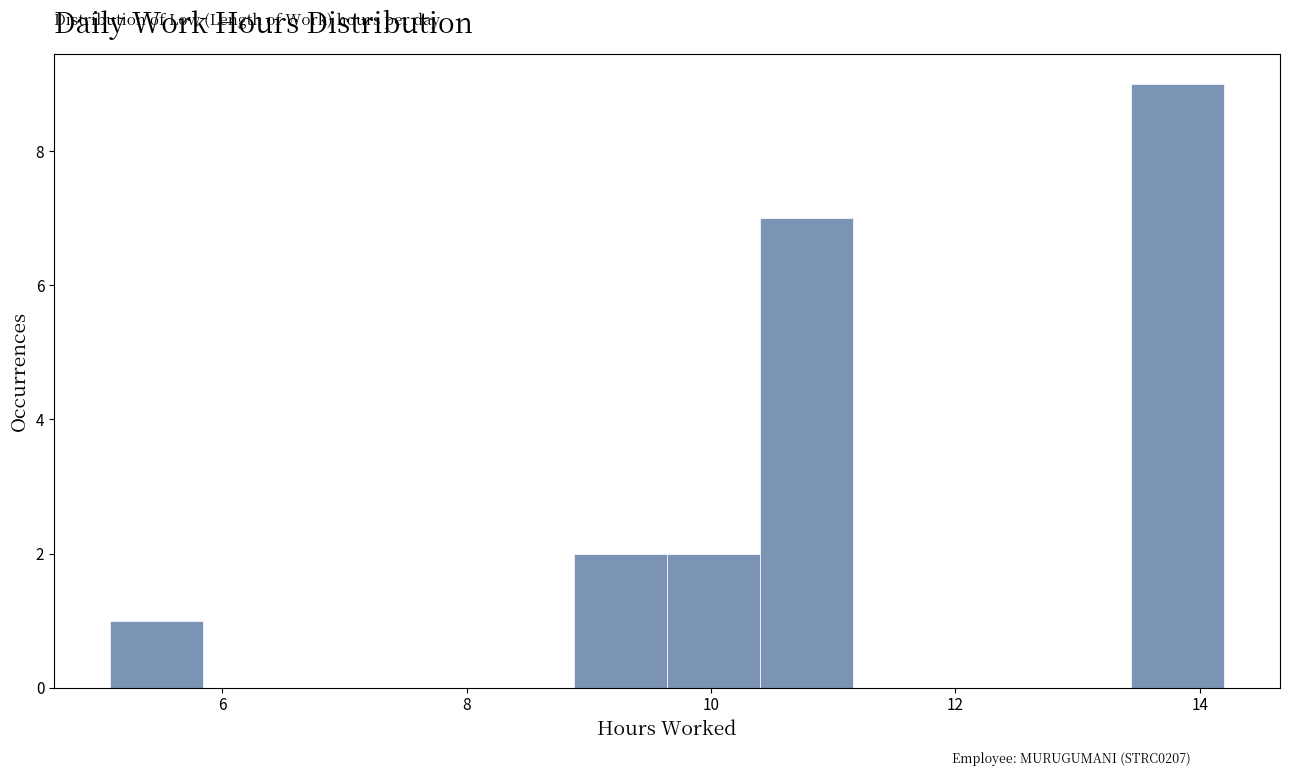

Read against the x-axis, roughly where is the centre of the tallest bar?

13.8